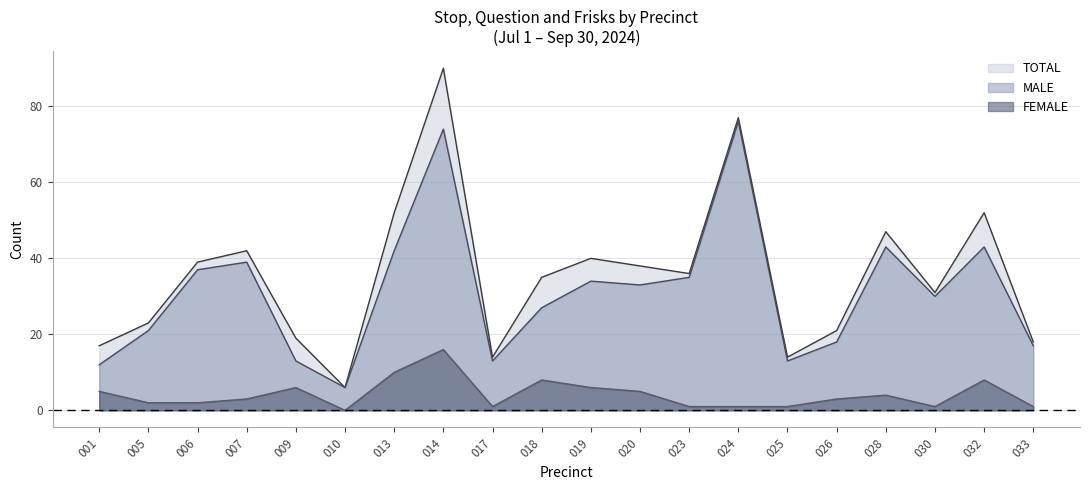

Which series has the largest range (max minus min)?

TOTAL